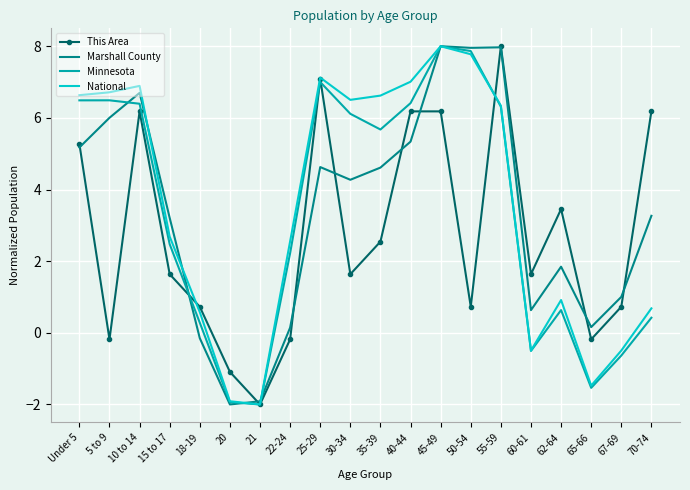

How many categories are shown in the chart?

20